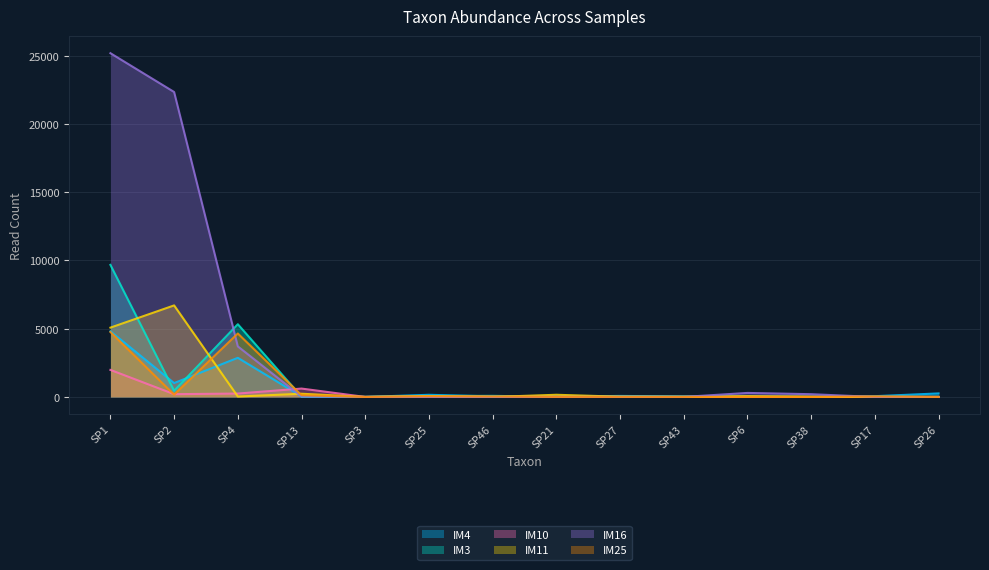

Is it true that IM16 equals 16986 at SP17?

False